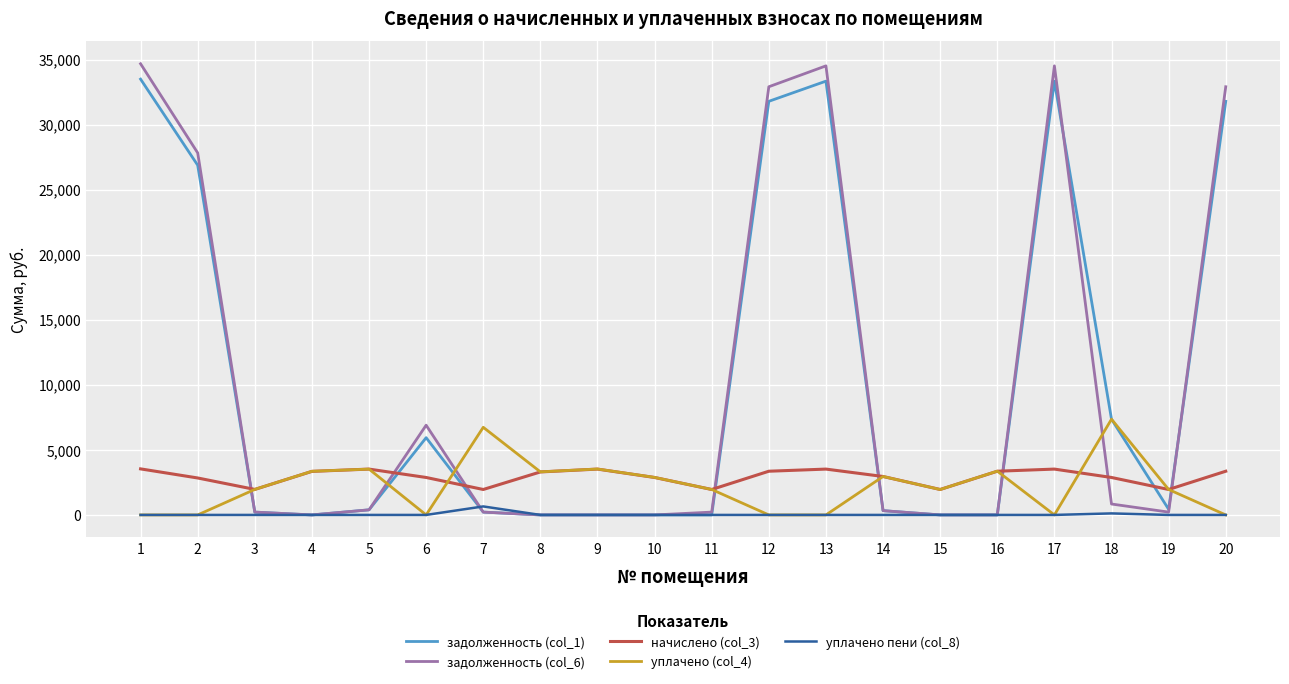

What is the difference between the maximum and minimum values in the задолженность (col_6) series?

34683.4